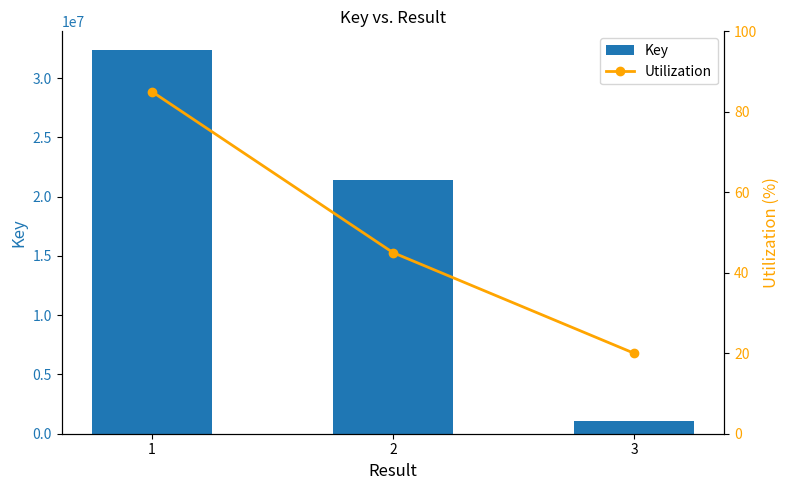

What is the sum of all Key values?

54853705